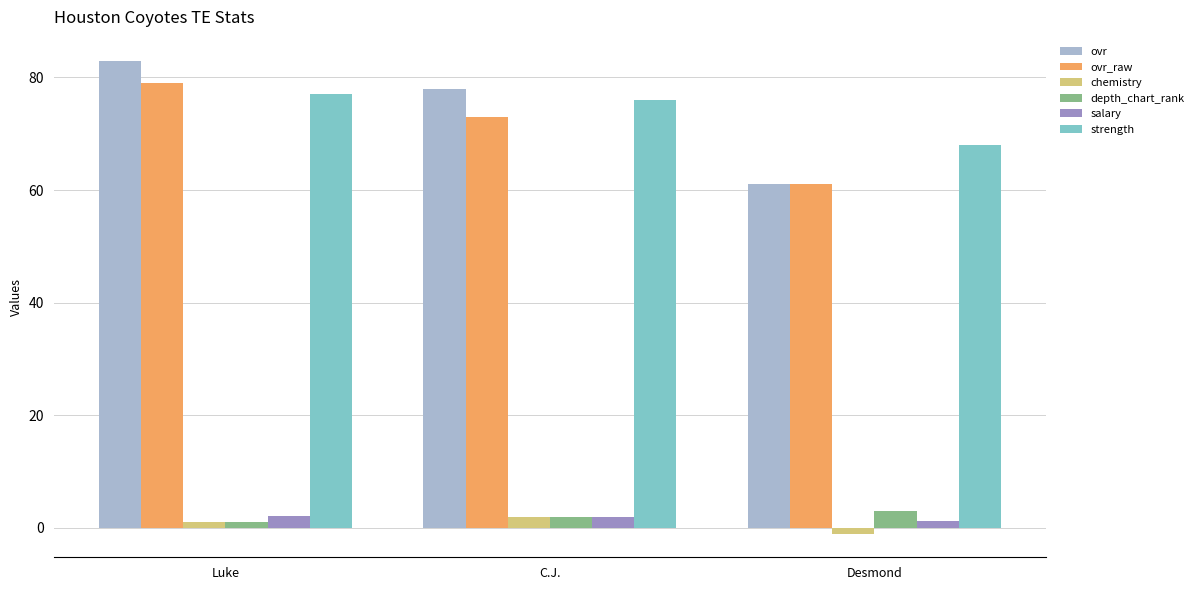

What position from the right is C.J.?

2